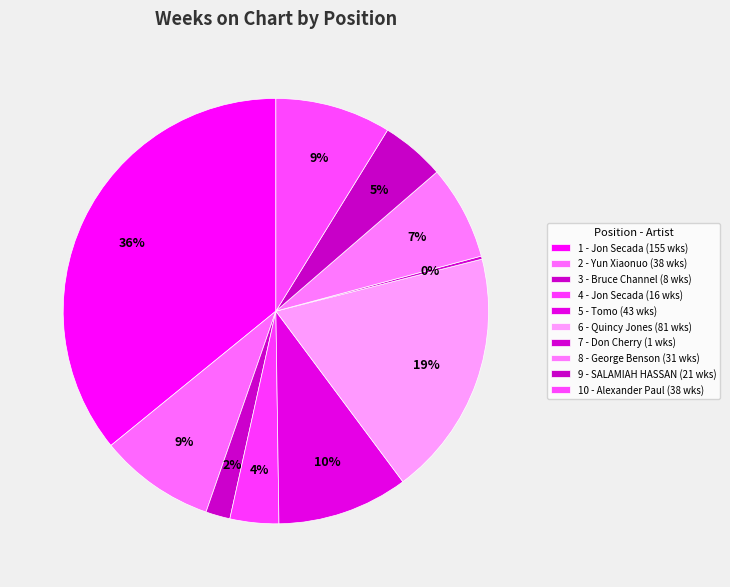

What is the ratio of the value at 5 - Tomo to the value at 8 - George Benson?

1.4